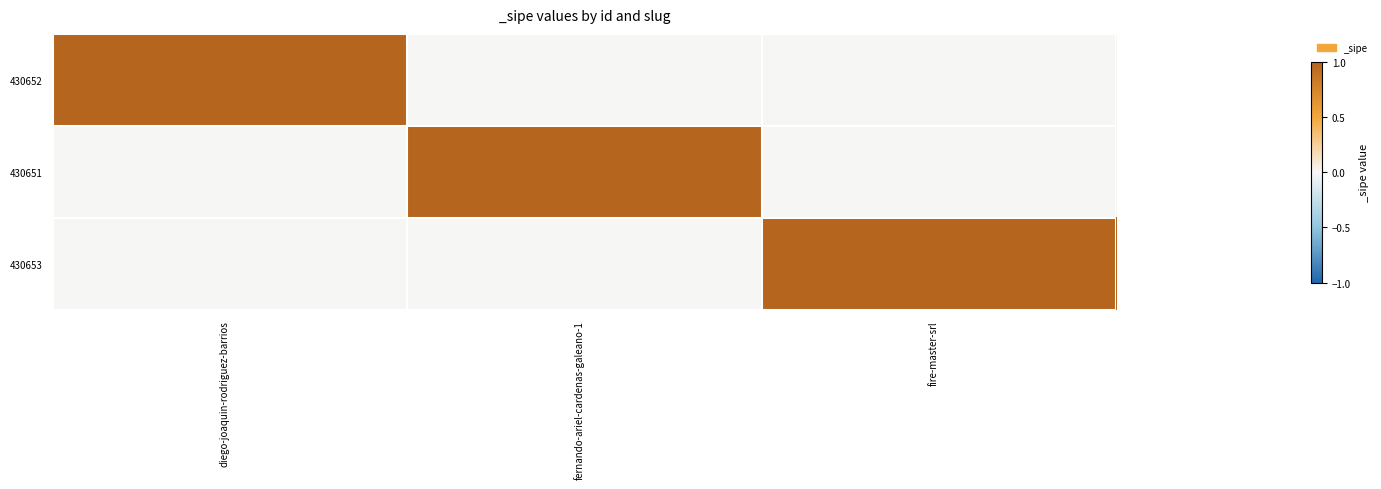

Rank the series at diego-joaquin-rodriguez-barrios from highest to lowest value.

430652, 430651, 430653